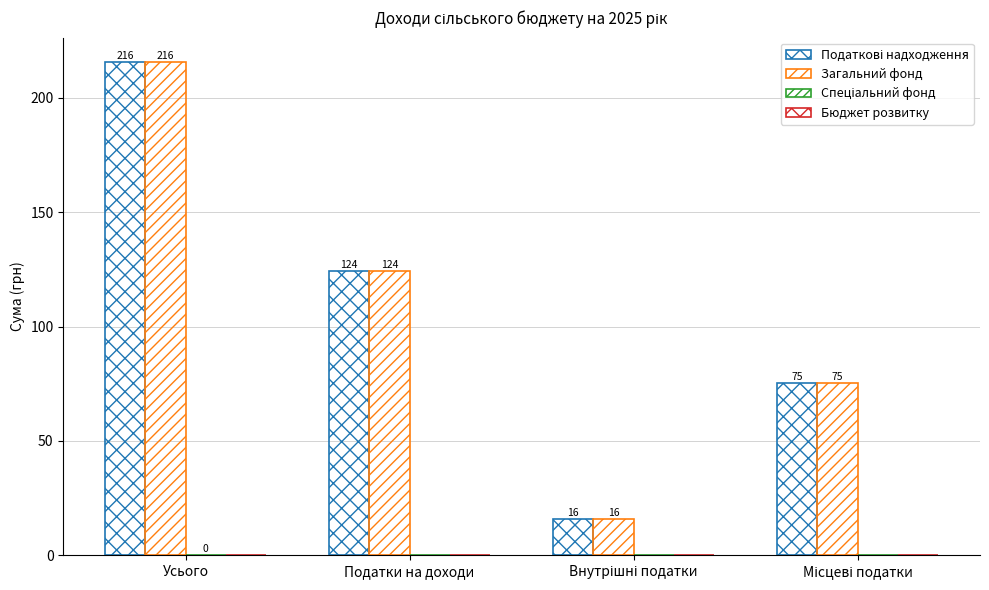

At which category does the chart reach its peak across all series?

Усього